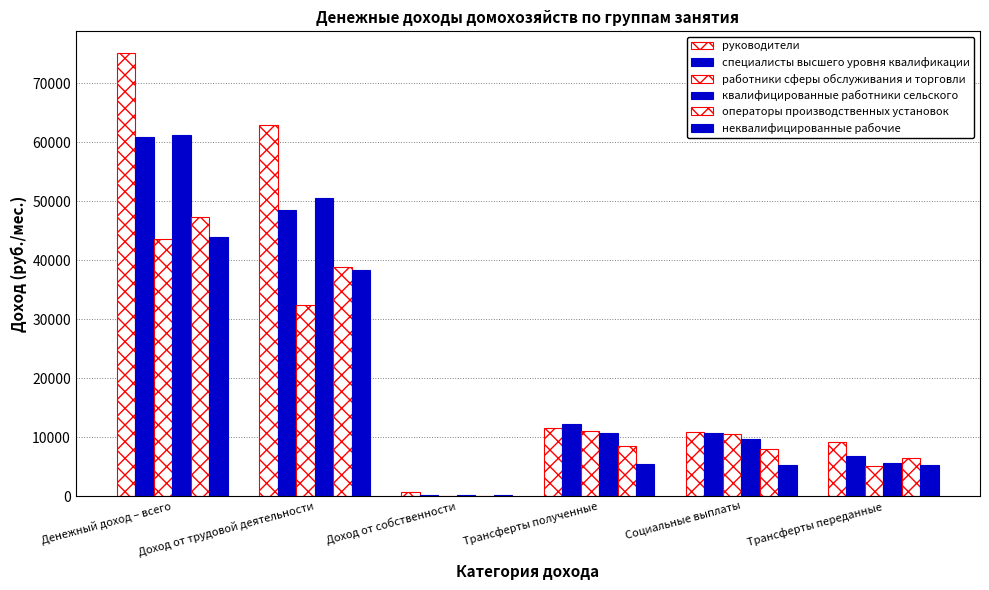

What is the label of the 2nd bar from the right?

Социальные выплаты